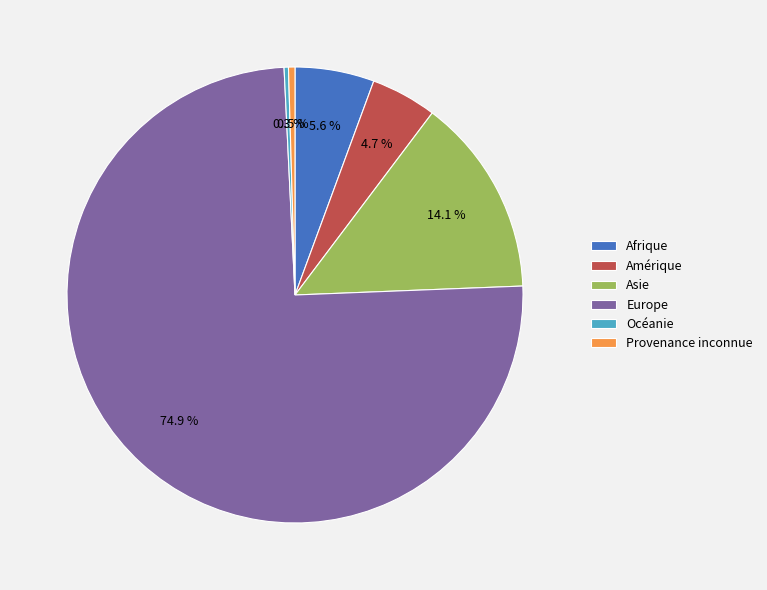

To the nearest percent, what is the difference between the largest and smallest slice percentages?

75%